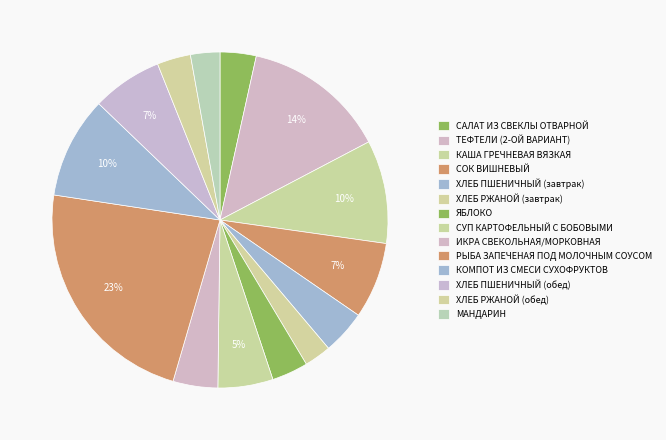

What percentage is the ИКРА СВЕКОЛЬНАЯ/МОРКОВНАЯ slice, to the nearest percent?

4%